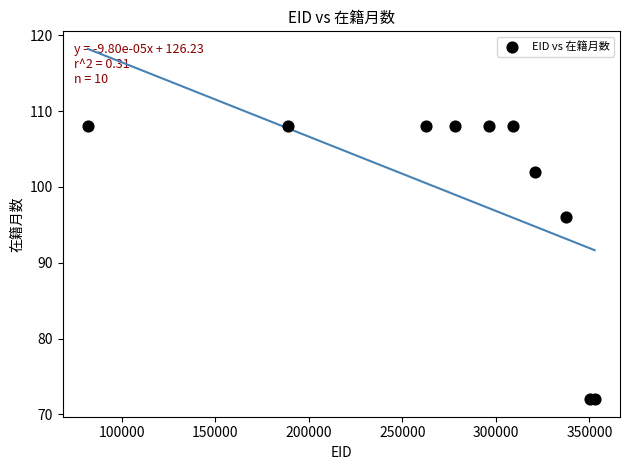

What Y value in the scatter plot is closest to 90?

96